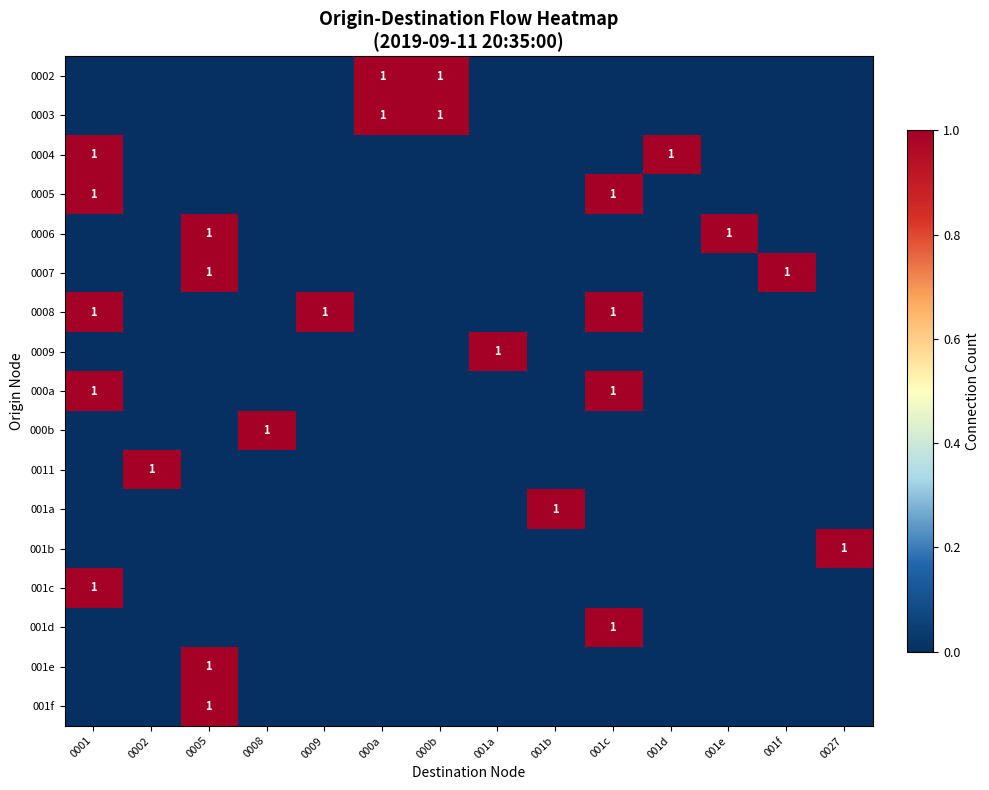

Which category has the highest value across all series?

000a